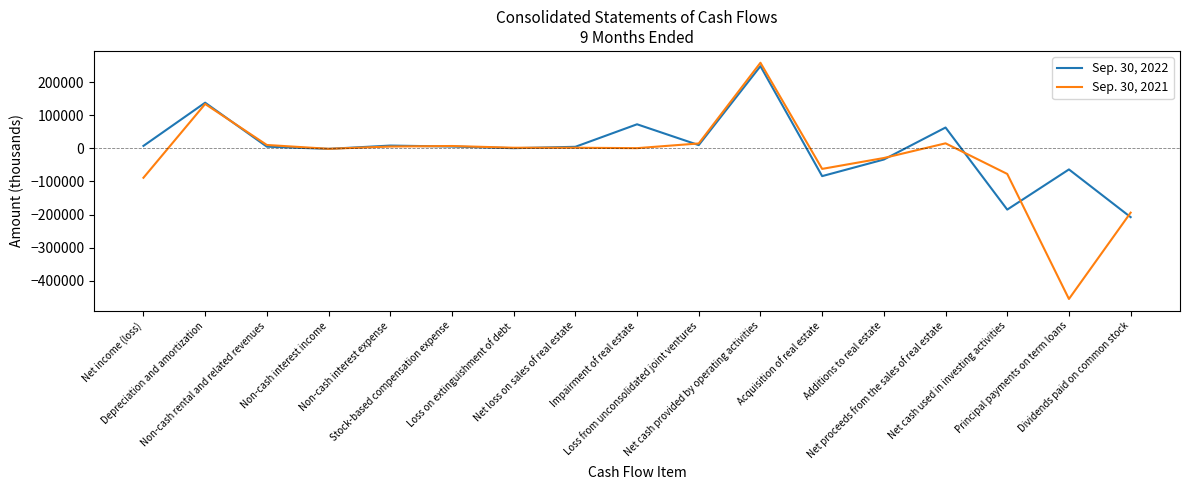

What are all the series names shown in the legend?

Sep. 30, 2022, Sep. 30, 2021